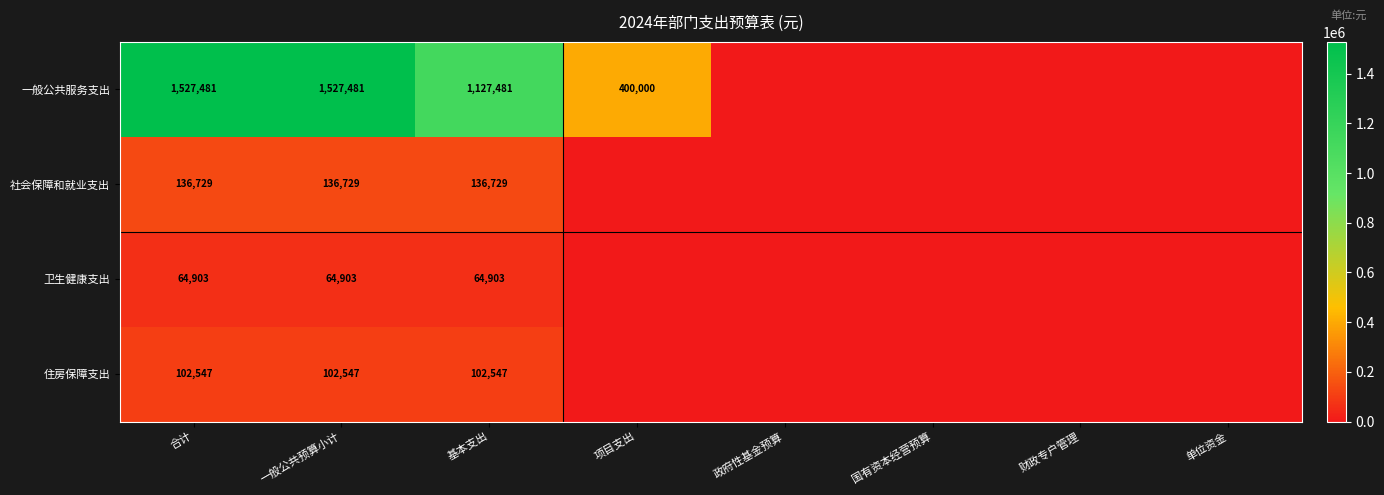

What is the sum of the 社会保障和就业支出 values at 合计 and 一般公共预算小计?

273458